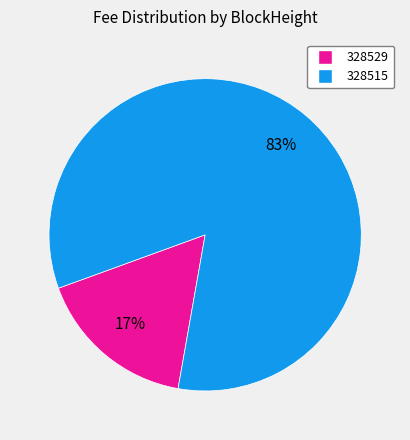

Does 328529 account for over 50% of the chart?

No